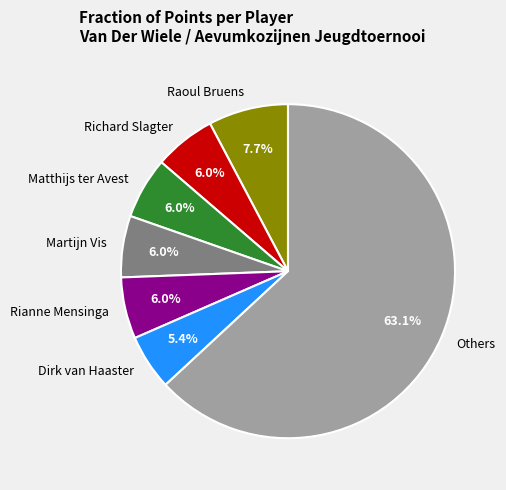

To the nearest percent, what is the average slice percentage?

14%